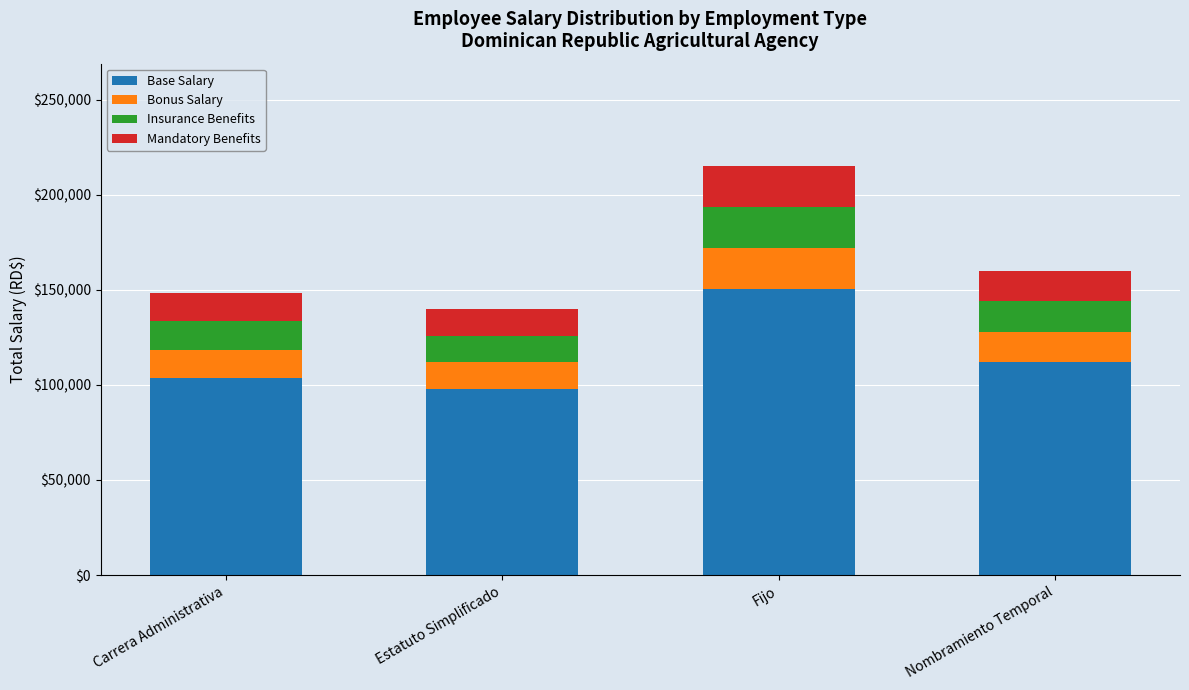

At which label is Base Salary closest to 124346?

Nombramiento Temporal